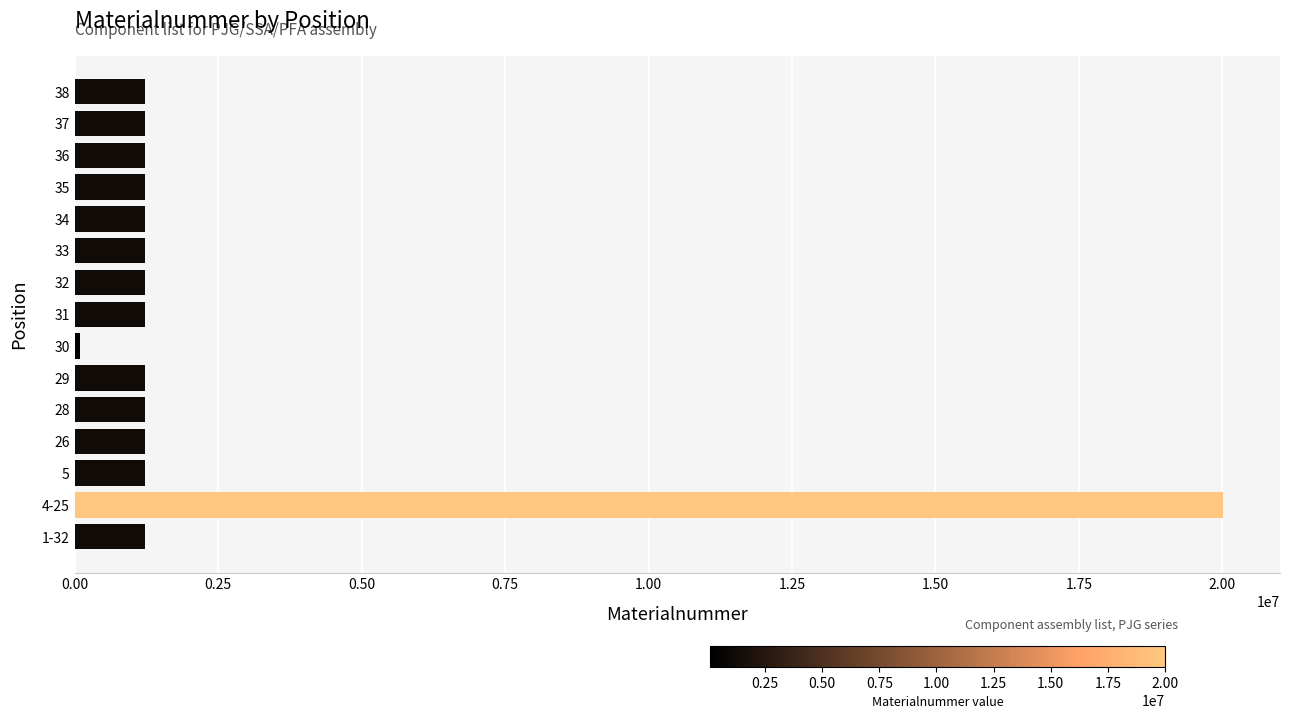

Approximately how many times larger is the value at 37 compared to 32?

1.0